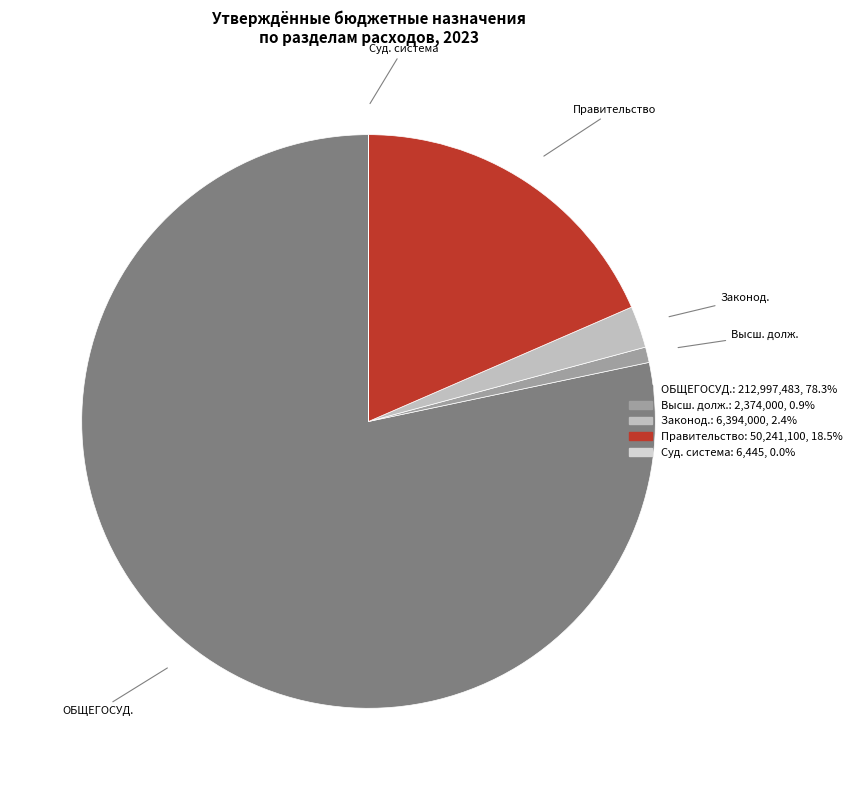

Which slice is the largest?

ОБЩЕГОСУД.